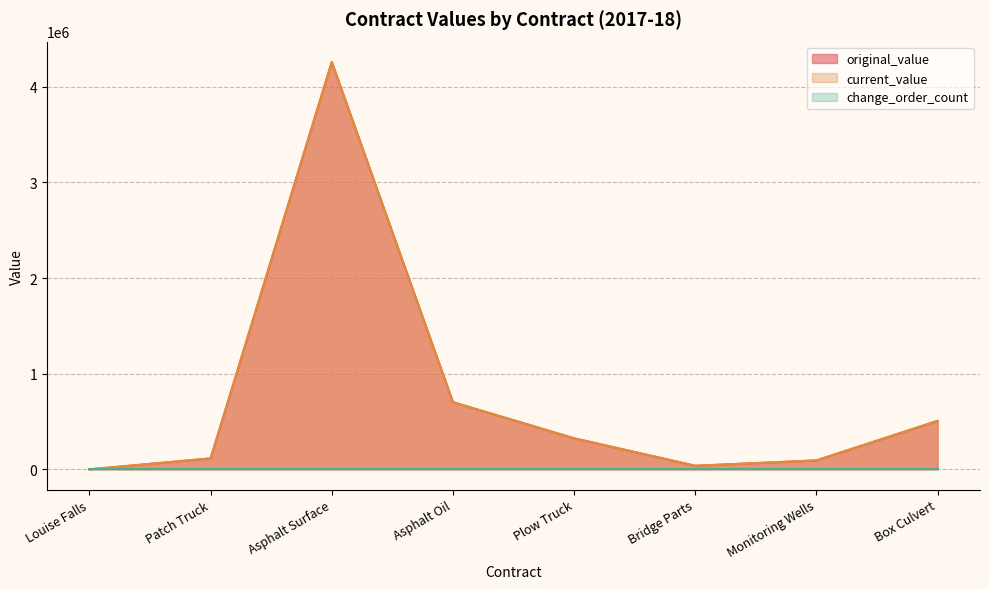

True or false: original_value has more than 0 points higher than both neighbors.

True